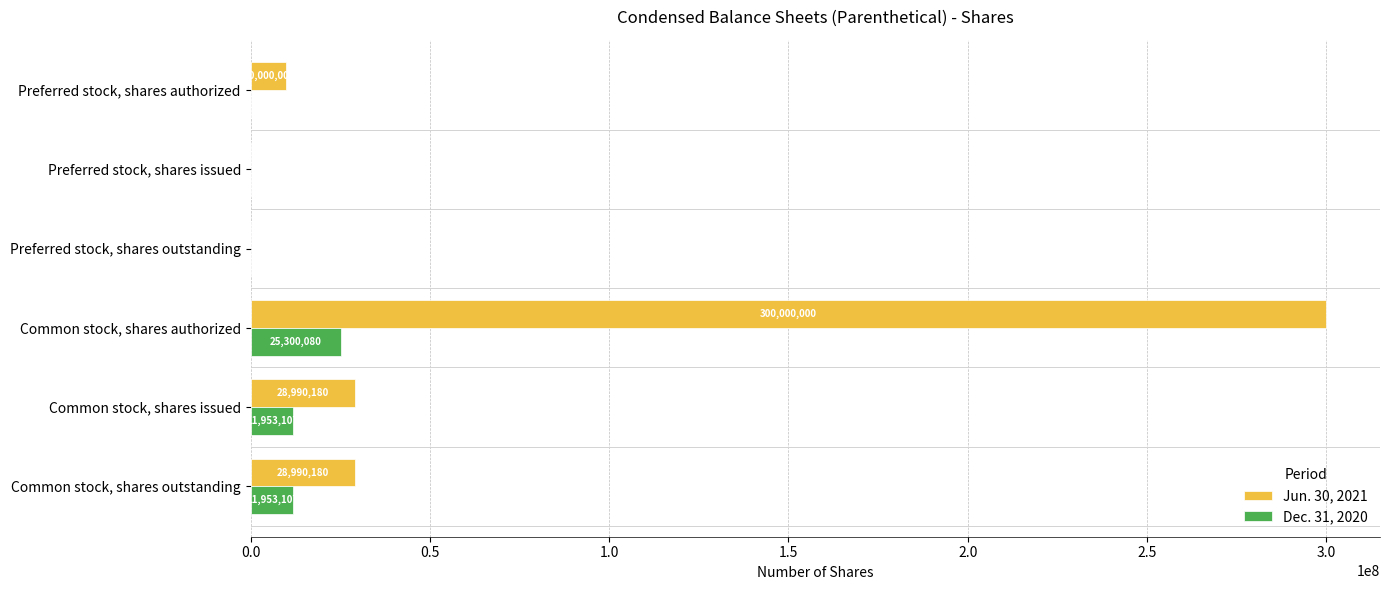

The value of Dec. 31, 2020 at Preferred stock, shares authorized is 0. True or false?

True